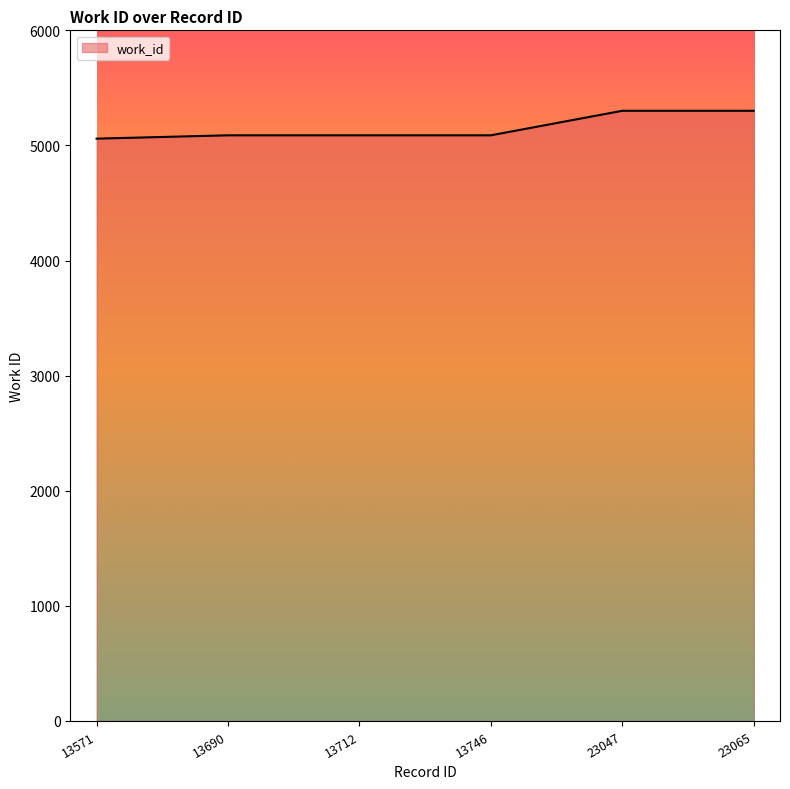

How many categories are shown in the chart?

6